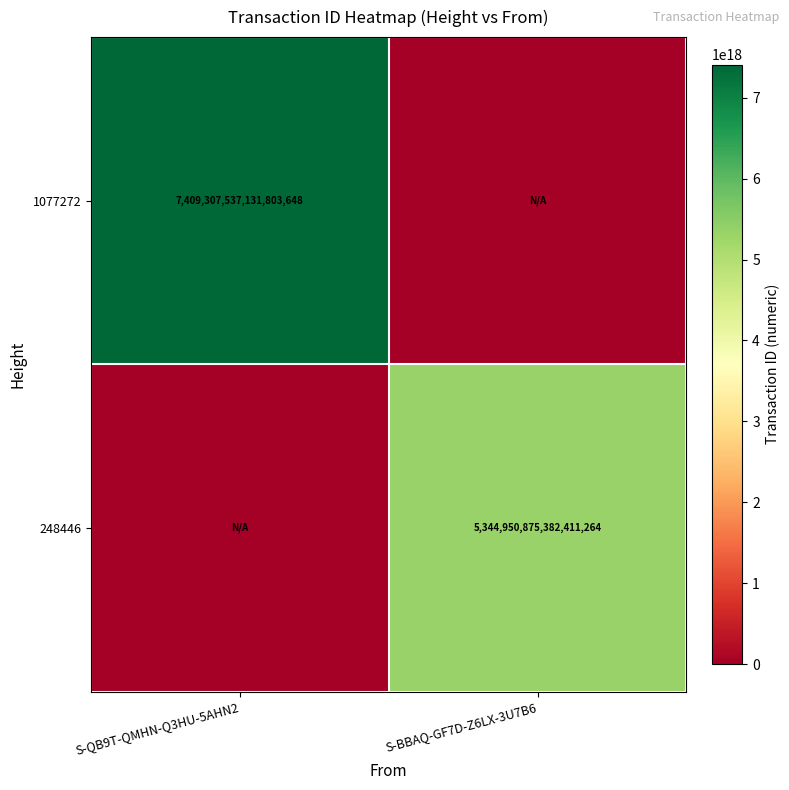

Is it true that 248446 equals 5344950875382411264 at S-BBAQ-GF7D-Z6LX-3U7B6?

True